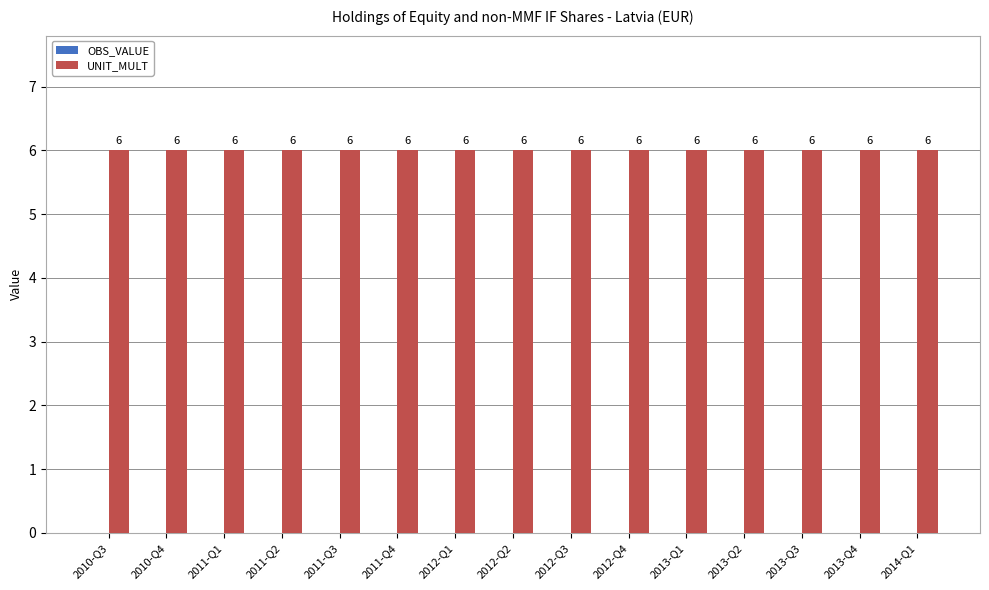

List the labels in order of UNIT_MULT value, largest first.

2010-Q3, 2010-Q4, 2011-Q1, 2011-Q2, 2011-Q3, 2011-Q4, 2012-Q1, 2012-Q2, 2012-Q3, 2012-Q4, 2013-Q1, 2013-Q2, 2013-Q3, 2013-Q4, 2014-Q1